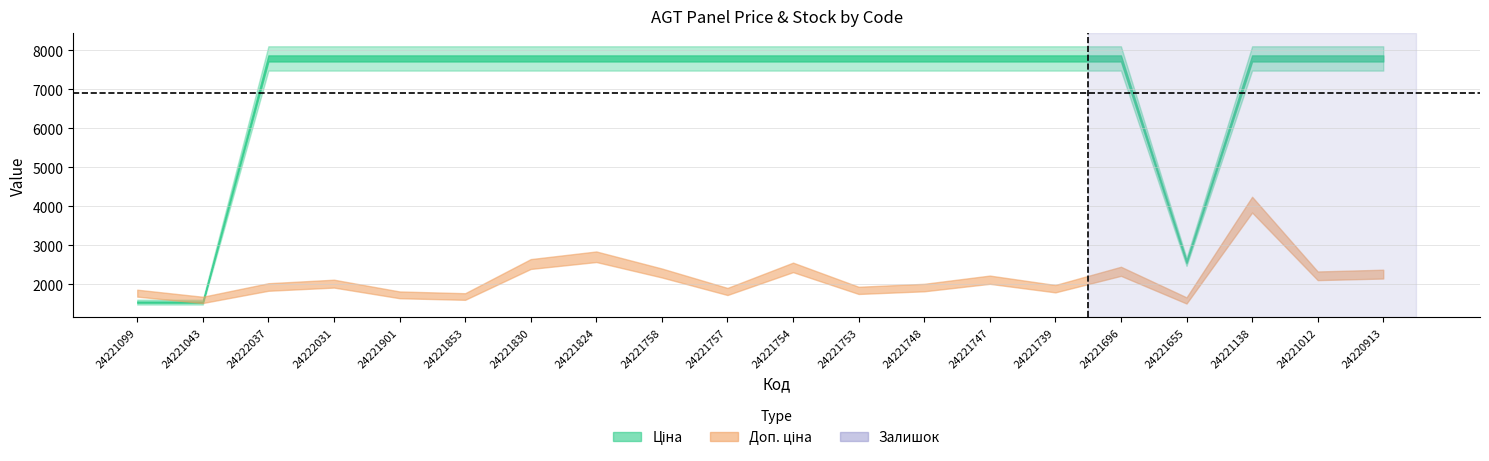

Which has a higher value, 24221901 or 24221754?

24221901